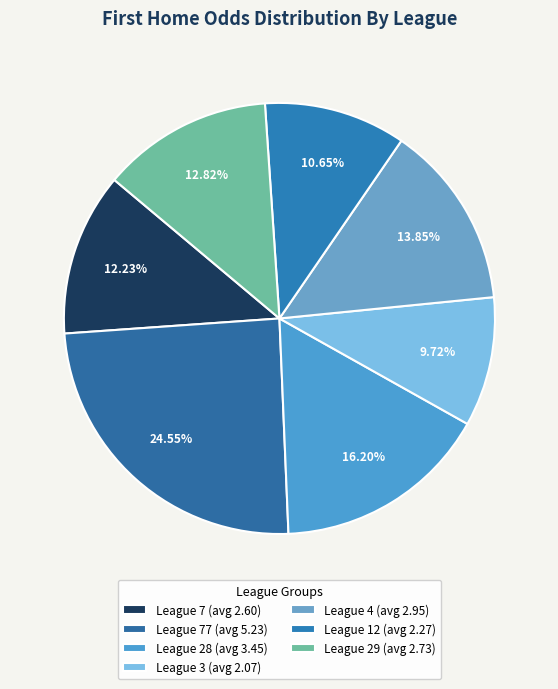

How many slices are in this pie chart?

7